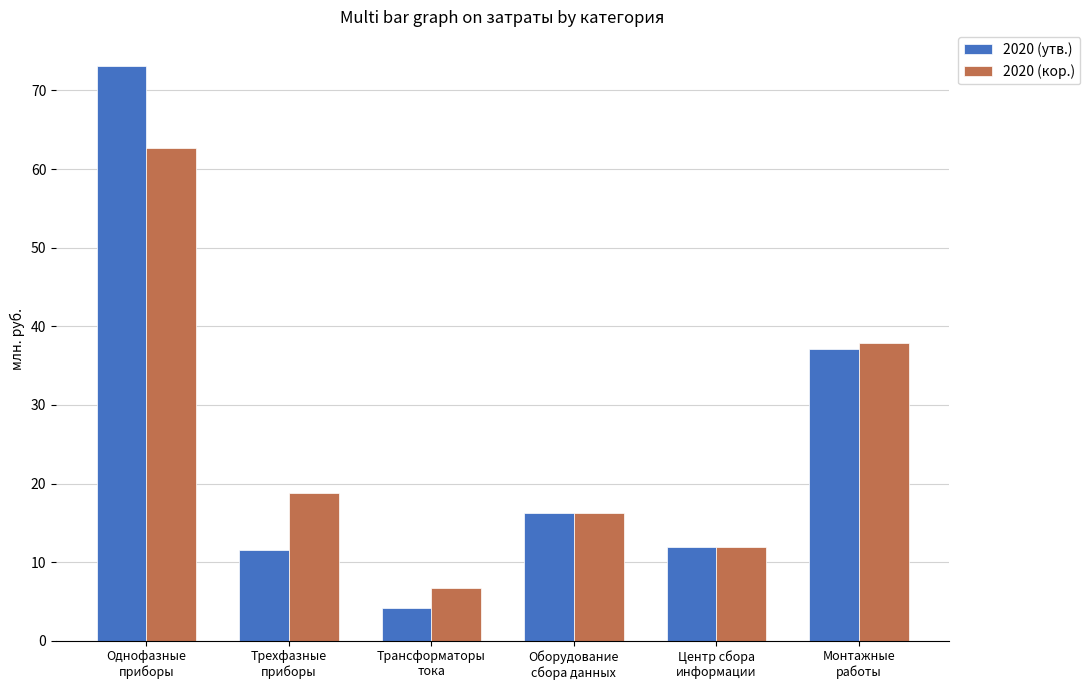

Which category has the lowest value across all series?

Трансформаторы
тока